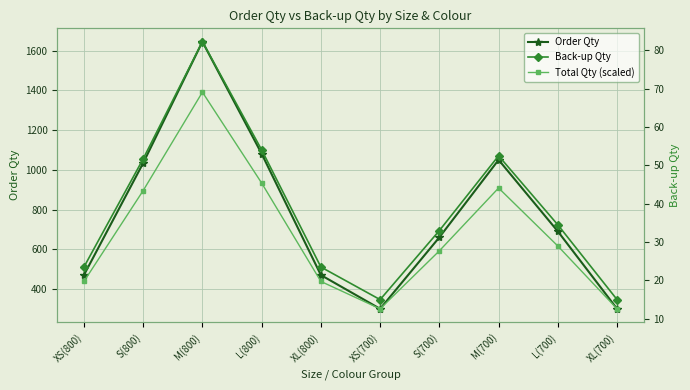

Where is the first local maximum for Order Qty?

M(800)